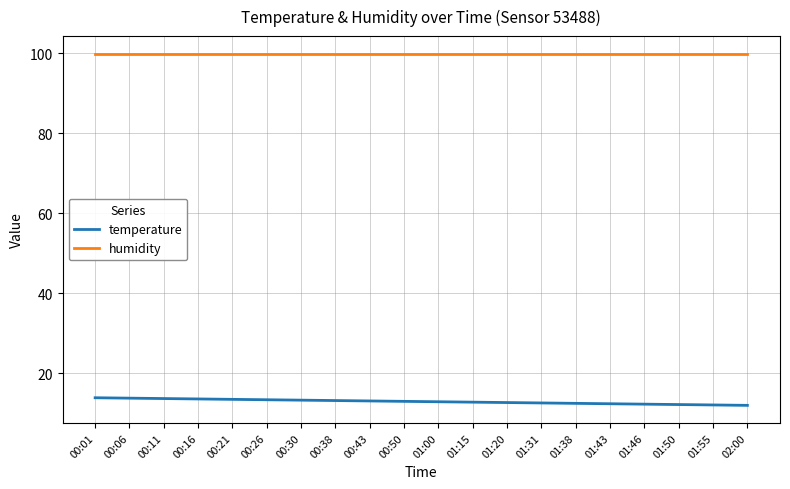

List the series in order of their overall mean, lowest first.

temperature, humidity